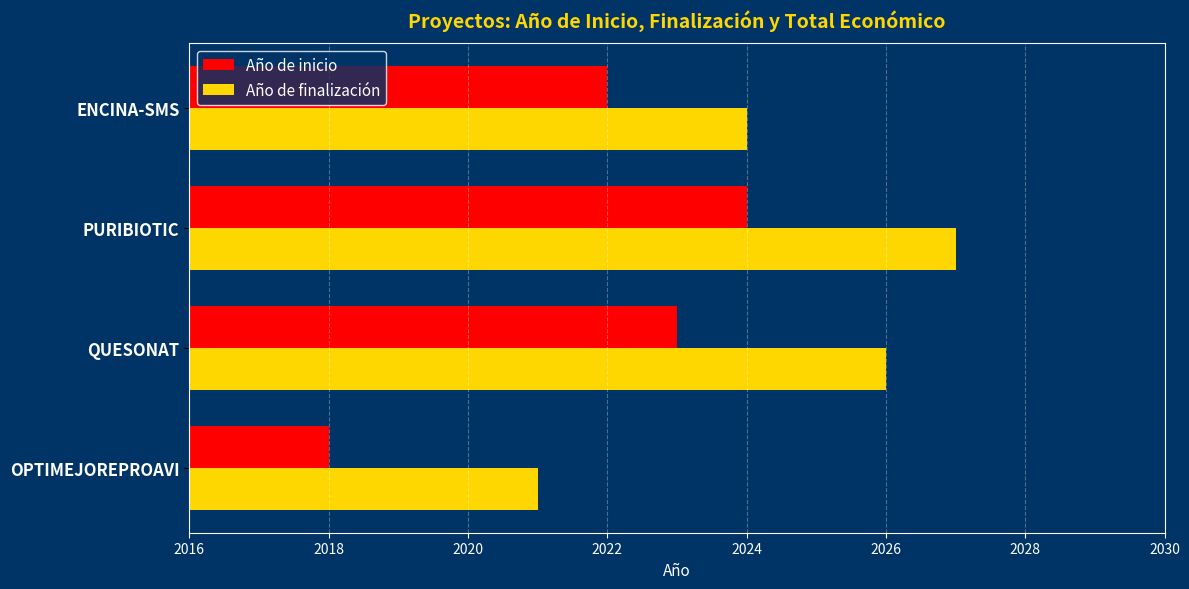

What is the average value of the Año de inicio series?

2022